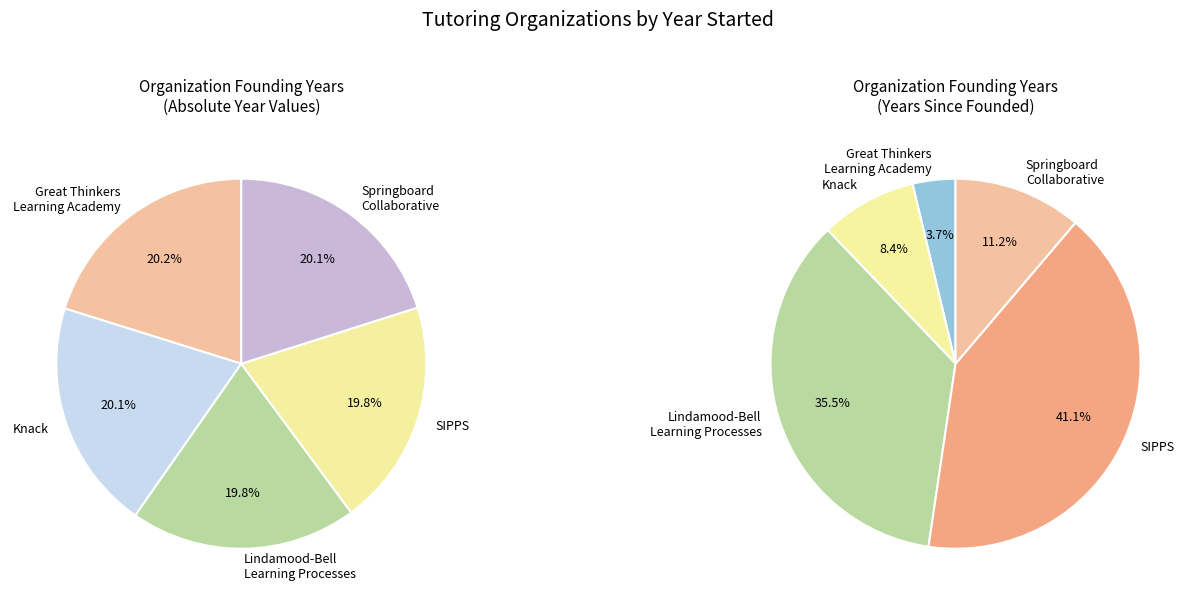

What is the ratio of the value at Knack to the value at Great Thinkers Learning Academy?

1.0